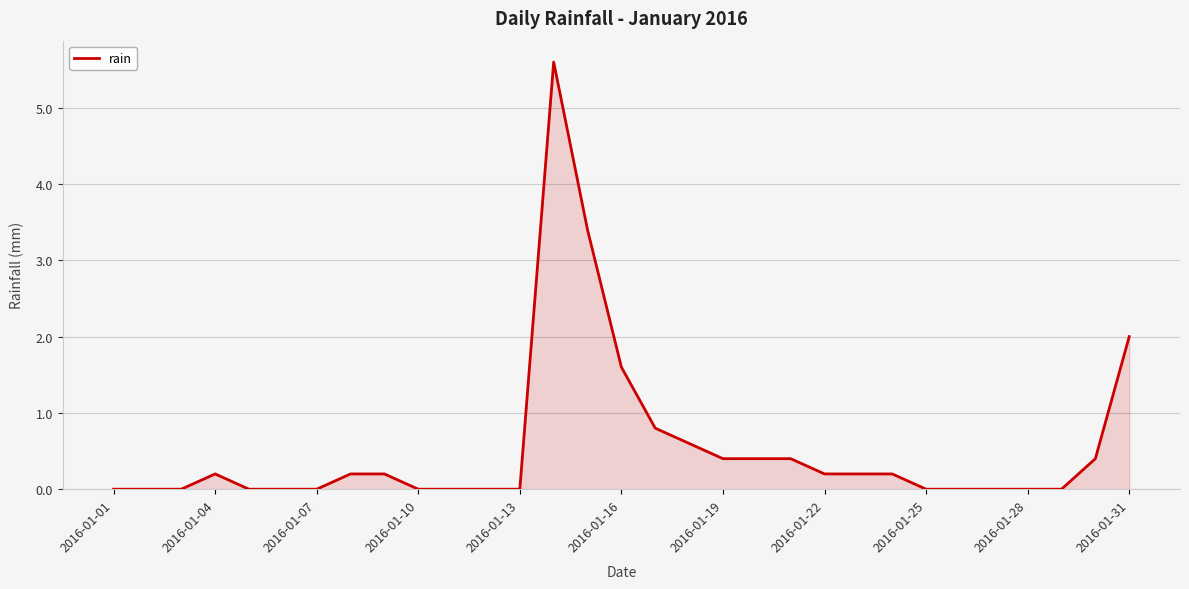

What is the difference between the maximum and minimum values?

5.6